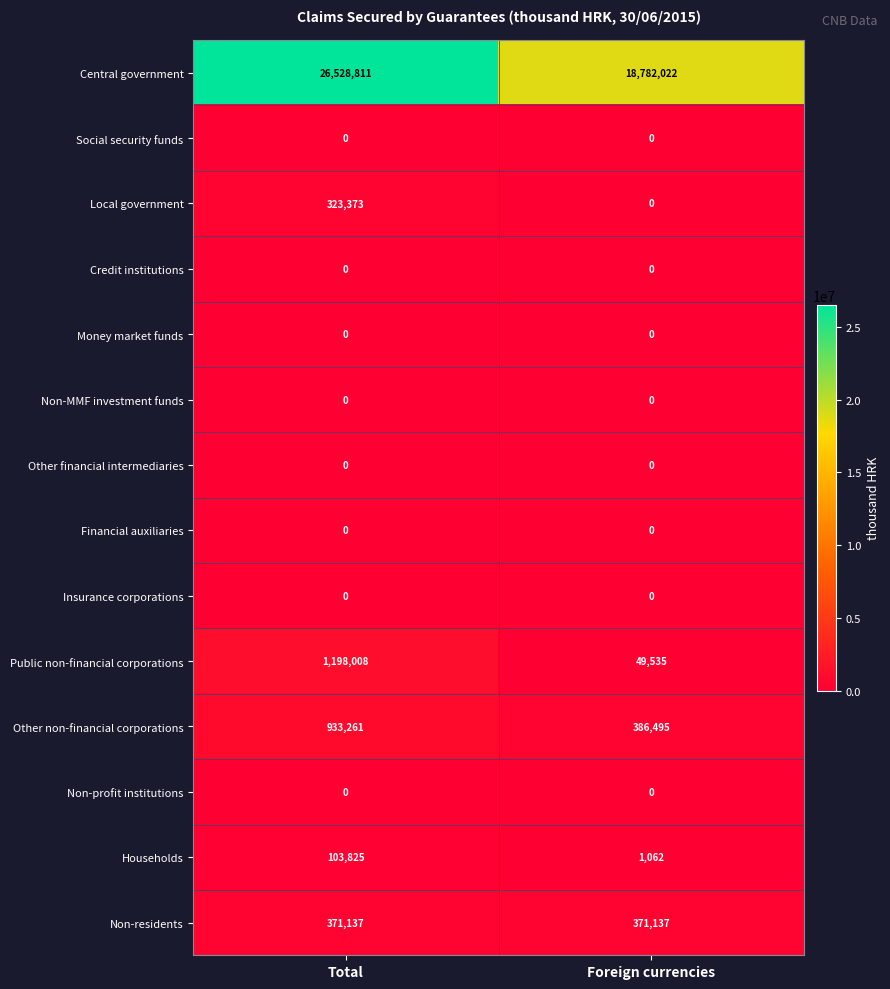

Which category has the lowest value in the Local government series?

Foreign currencies